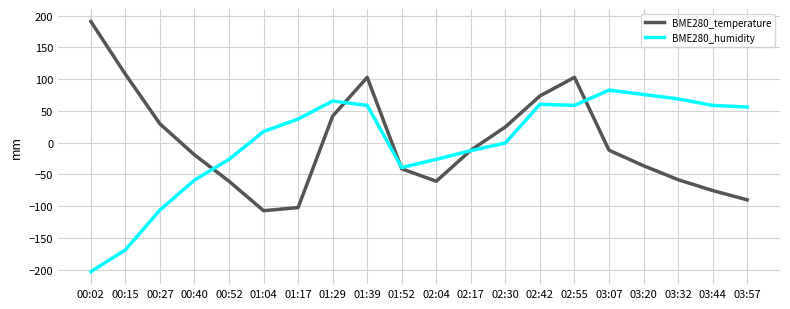

At 01:04, list the series in order from largest to smallest.

BME280_humidity, BME280_temperature